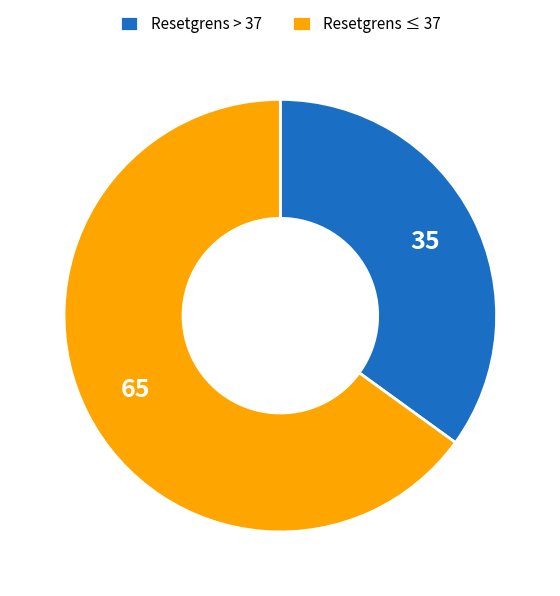

Which slice is the smallest?

Resetgrens > 37